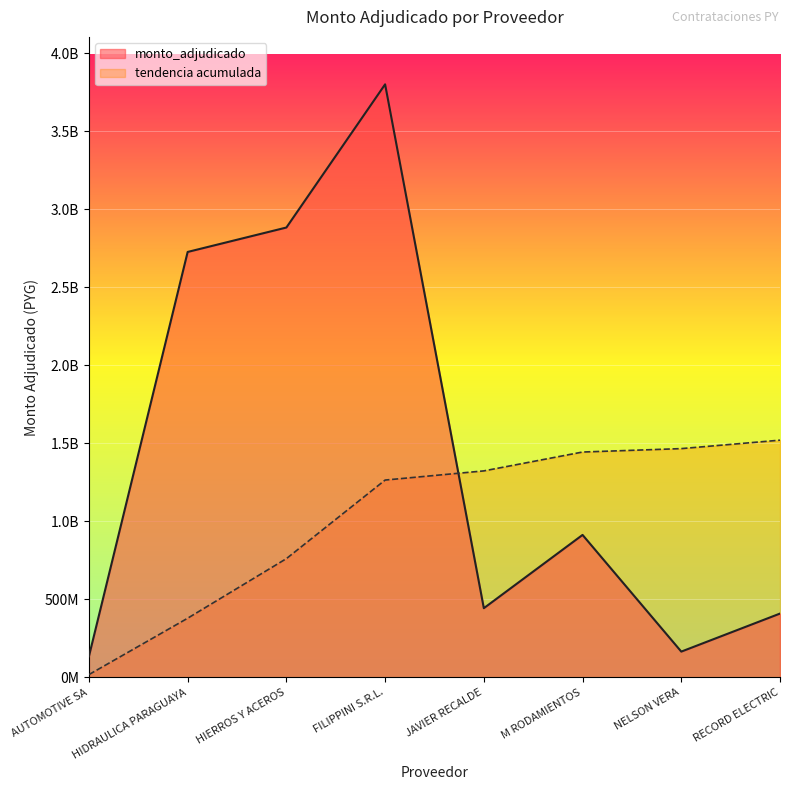

Does the chart display data point markers on the line(s)?

No